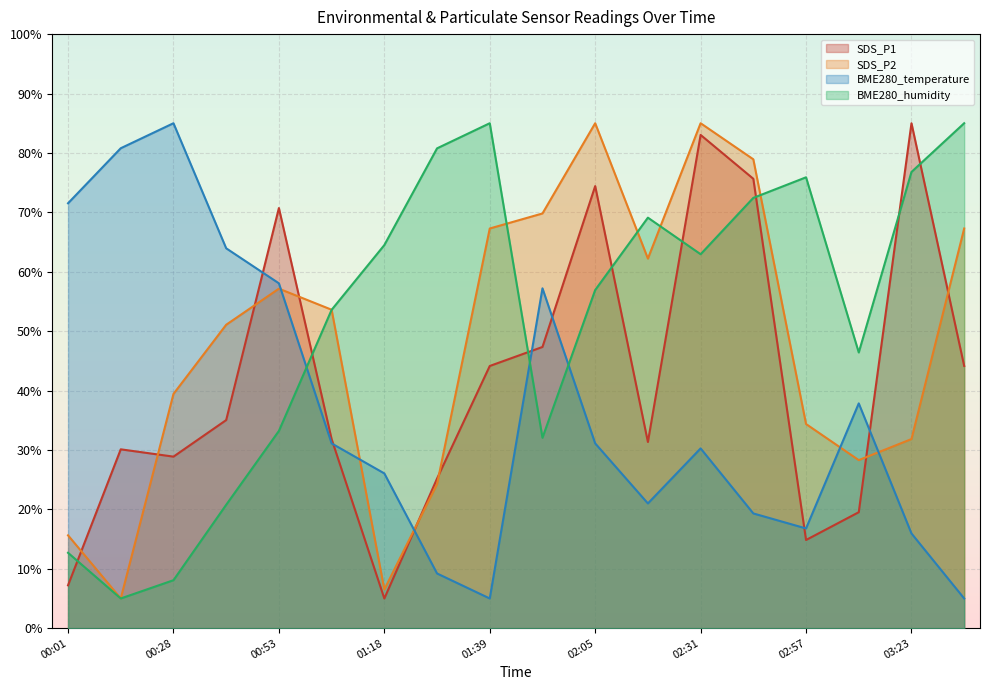

Reading right to left, extract all data points from this chart.

SDS_P1: 44.1	85.0	19.5	14.8	75.6	83.0	31.3	74.4	47.3	44.1	25.2	5.0	31.8	70.7	35.0	28.9	30.1	7.2
SDS_P2: 67.3	31.8	28.3	34.4	78.9	85.0	62.2	85.0	69.8	67.3	24.2	6.5	53.6	57.2	51.1	39.4	5.0	15.6
BME280_temperature: 5.0	15.9	37.8	16.8	19.3	30.3	21.0	31.1	57.2	5.0	9.2	26.1	31.1	58.1	63.9	85.0	80.8	71.5
BME280_humidity: 85.0	76.8	46.4	75.9	72.4	62.9	69.1	56.9	32.1	85.0	80.8	64.5	53.6	33.2	20.8	8.1	5.0	12.7